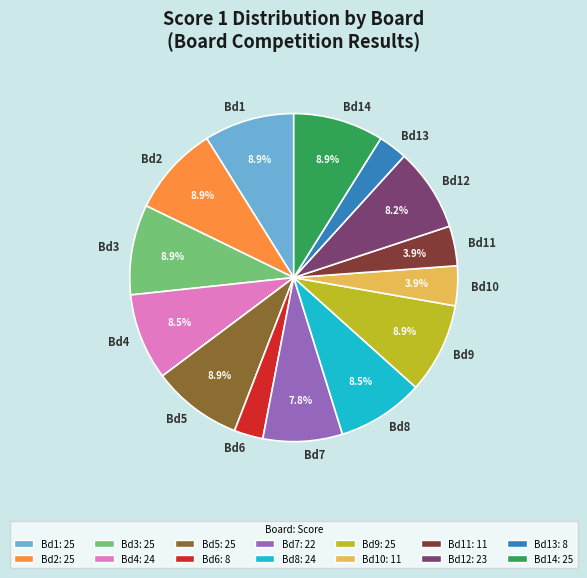

To the nearest percent, what is the average slice percentage?

7%